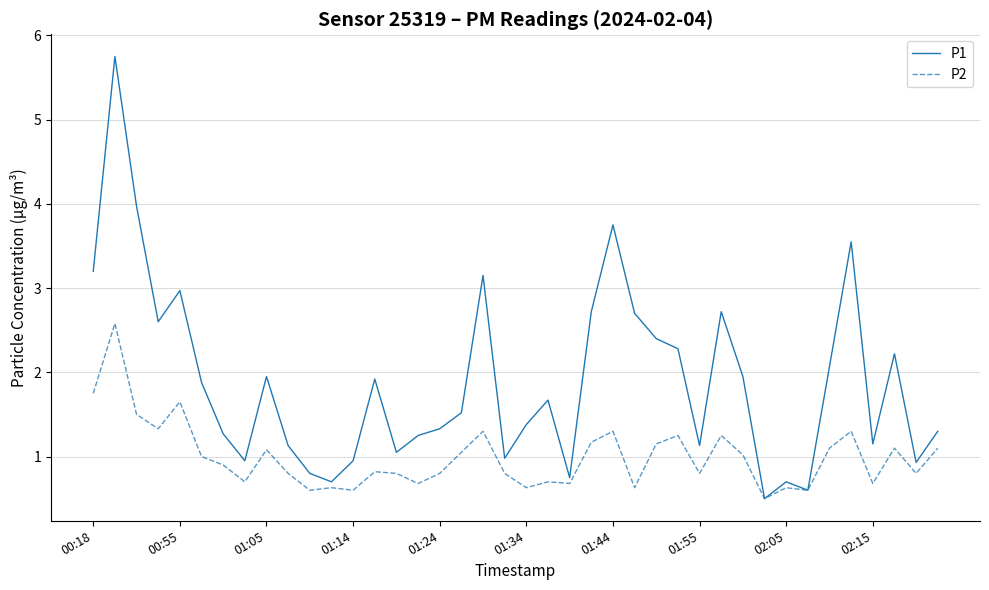

Which series has the largest range (max minus min)?

P1